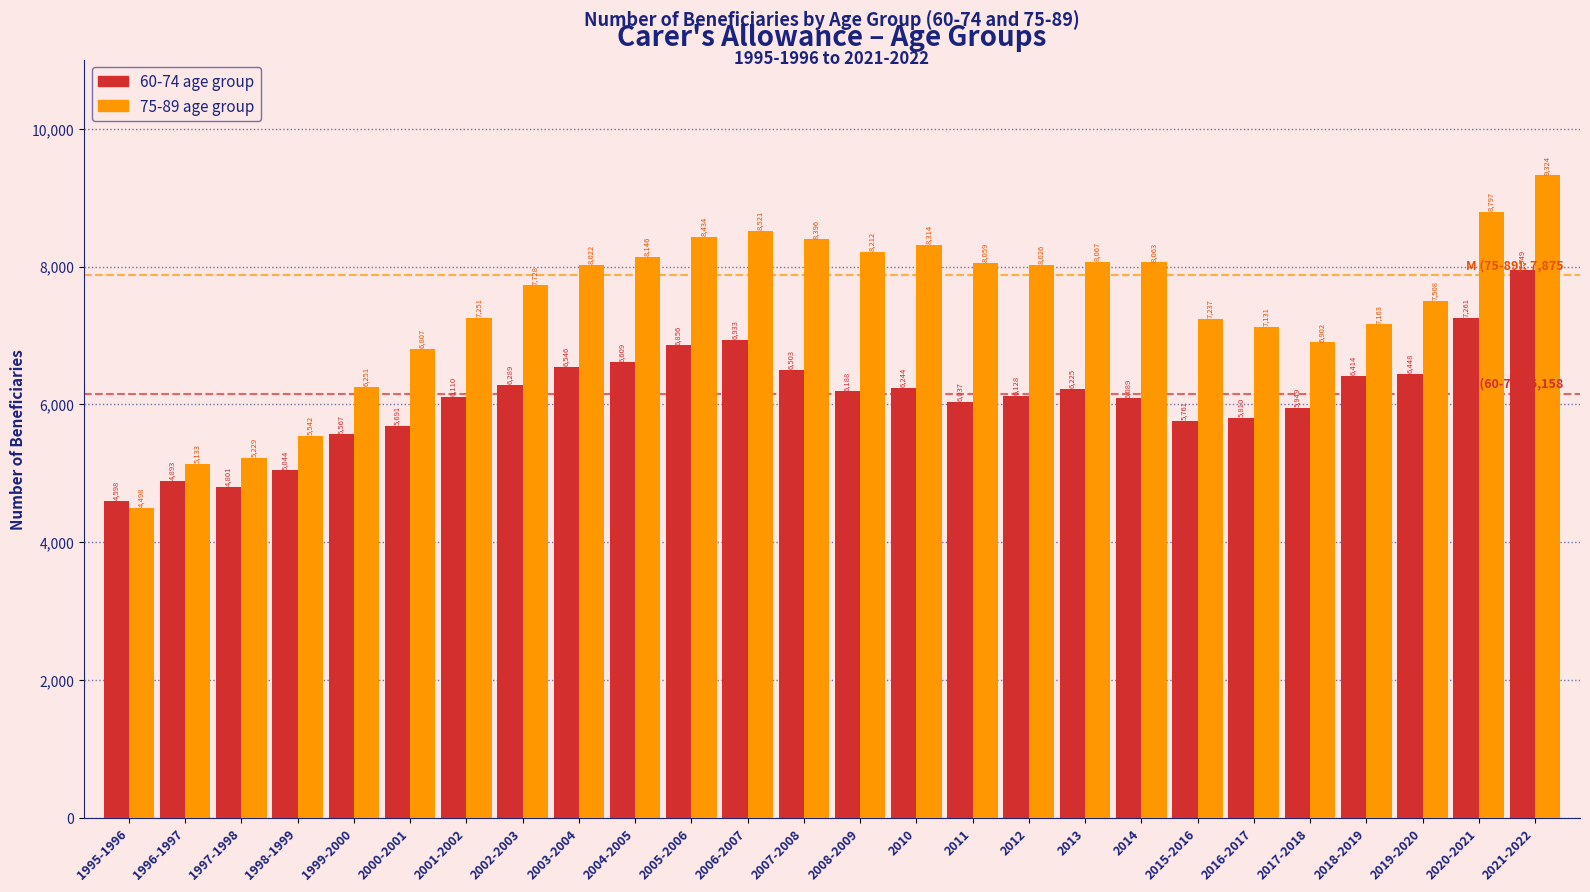

Reading right to left, extract all data points from this chart.

60-74: 2021-2022=7949	2020-2021=7261	2019-2020=6448	2018-2019=6414	2017-2018=5949	2016-2017=5810	2015-2016=5761	2014=6089	2013=6225	2012=6128	2011=6037	2010=6244	2008-2009=6188	2007-2008=6503	2006-2007=6933	2005-2006=6856	2004-2005=6609	2003-2004=6546	2002-2003=6289	2001-2002=6110	2000-2001=5691	1999-2000=5567	1998-1999=5044	1997-1998=4801	1996-1997=4893	1995-1996=4598
75-89: 2021-2022=9324	2020-2021=8797	2019-2020=7508	2018-2019=7163	2017-2018=6902	2016-2017=7131	2015-2016=7237	2014=8063	2013=8067	2012=8026	2011=8059	2010=8314	2008-2009=8212	2007-2008=8396	2006-2007=8521	2005-2006=8434	2004-2005=8146	2003-2004=8022	2002-2003=7728	2001-2002=7251	2000-2001=6807	1999-2000=6251	1998-1999=5542	1997-1998=5229	1996-1997=5133	1995-1996=4498